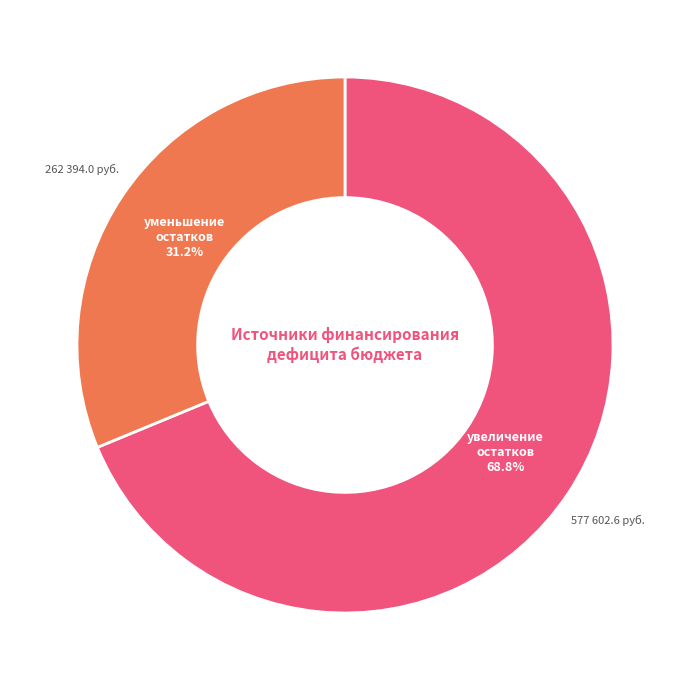

Which slice is the largest?

увеличение остатков средств